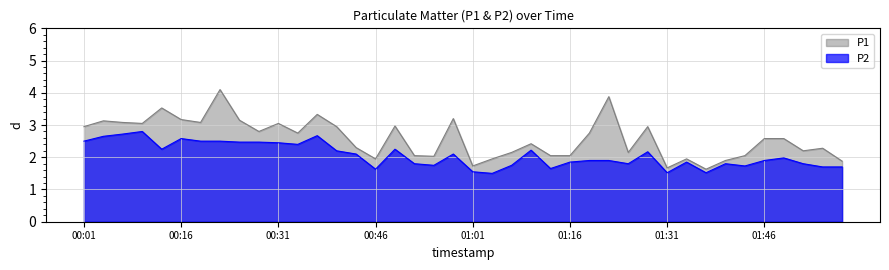

At which label is P1 closest to 2?

18